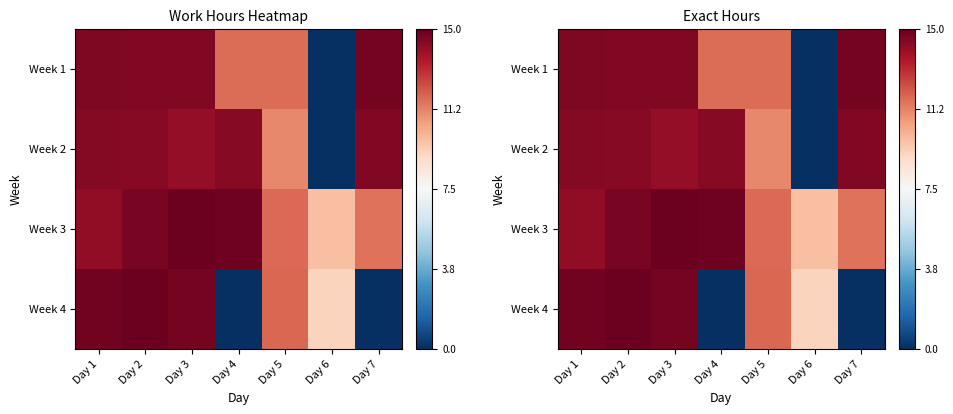

What is the total value across all series at Day 3?

58.1